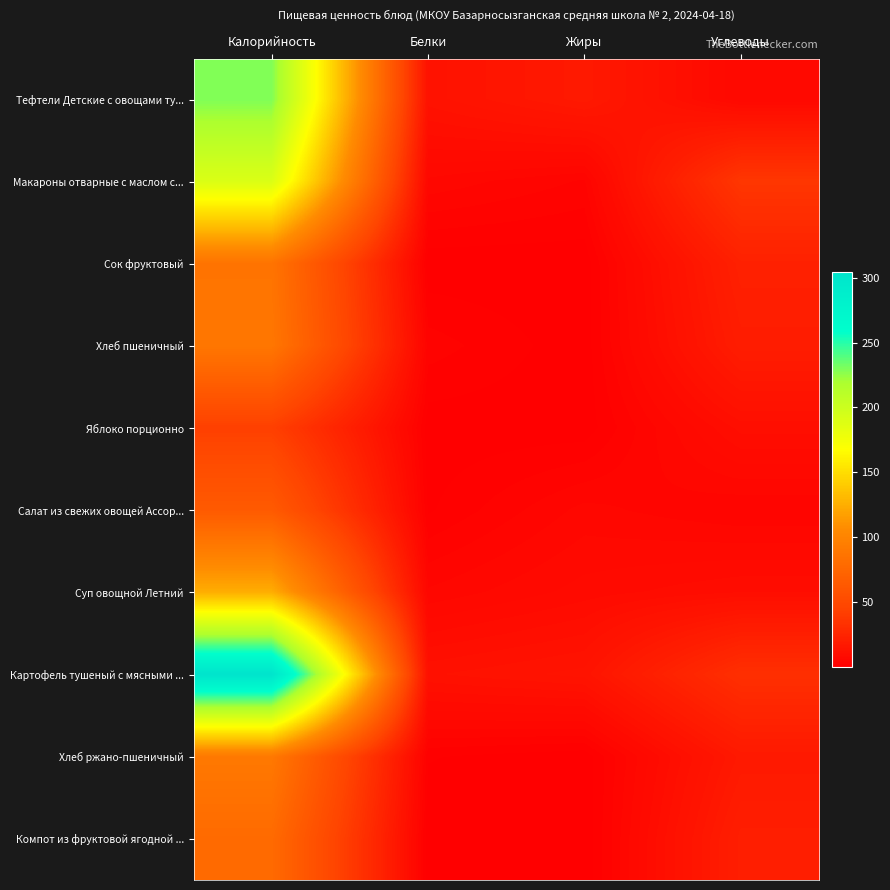

Which has a higher value, Углеводы or Жиры?

Жиры